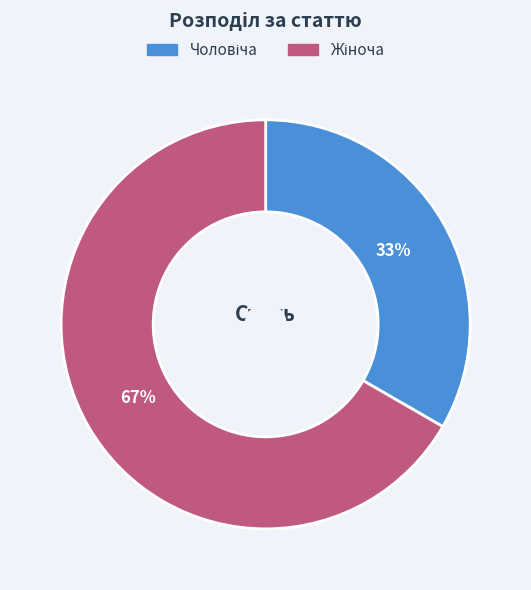

Is there any slice that represents more than half of the pie?

Yes